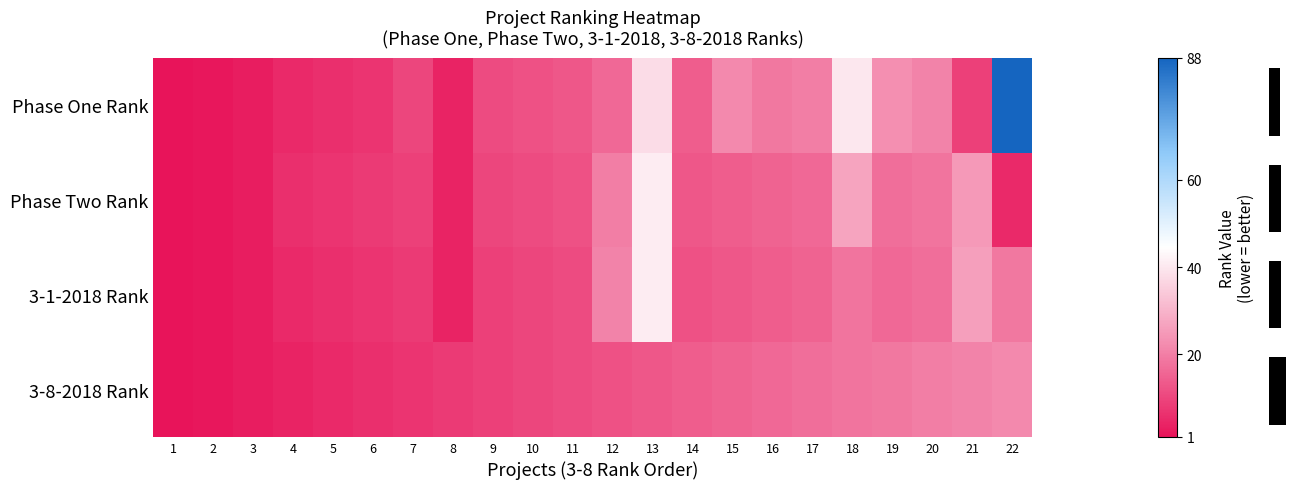

Which has a higher value, 3 or 14?

14